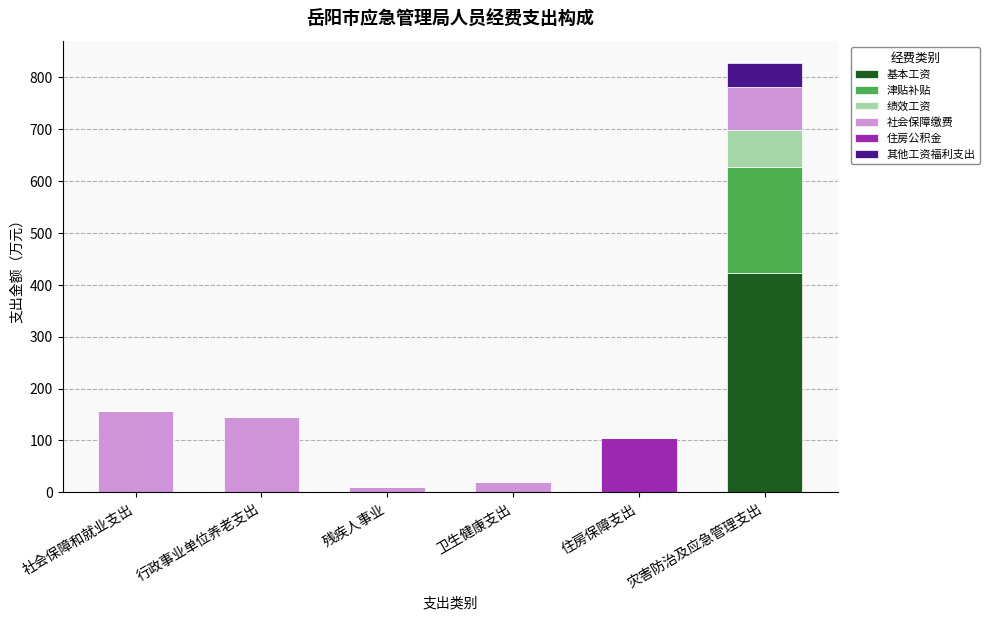

What is the total value across all series at 灾害防治及应急管理支出?

828.0